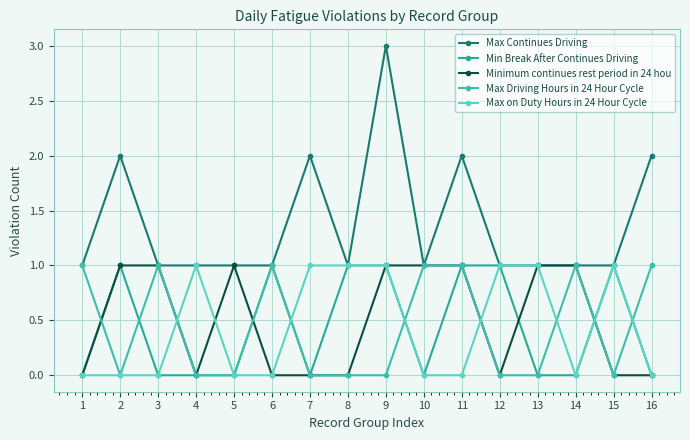

What is the sum of all Max Driving Hours in 24 Hour Cycle values?

7